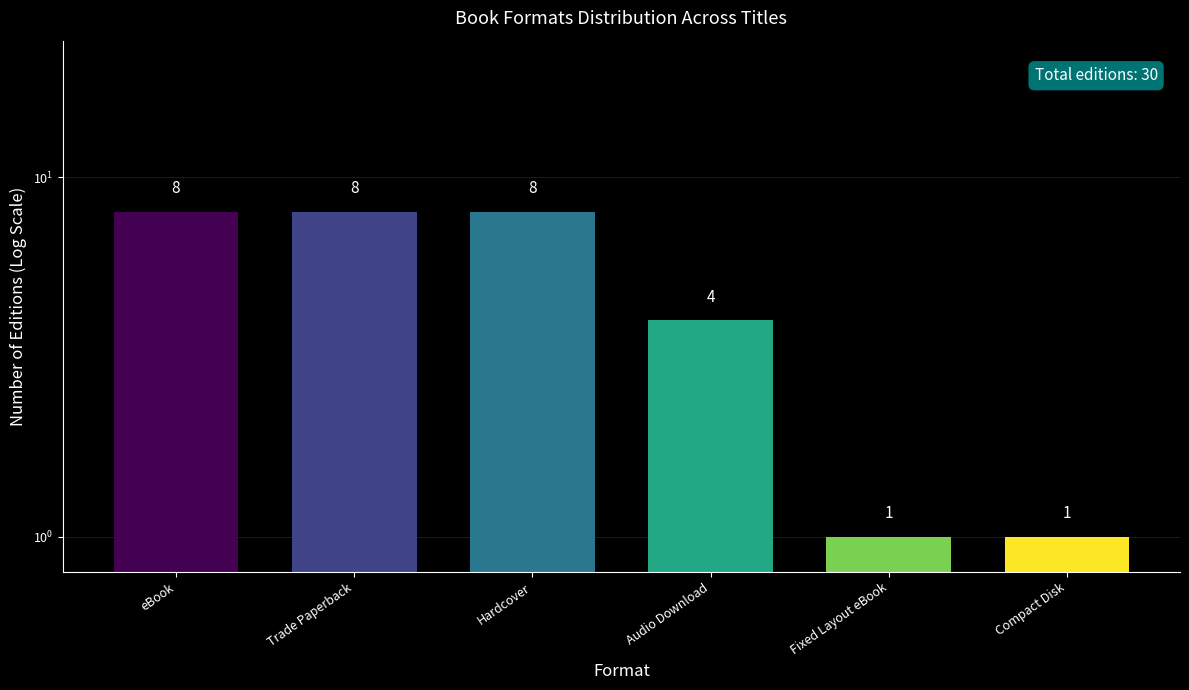

Rank the categories by value from lowest to highest.

Fixed Layout eBook, Compact Disk, Audio Download, eBook, Trade Paperback, Hardcover